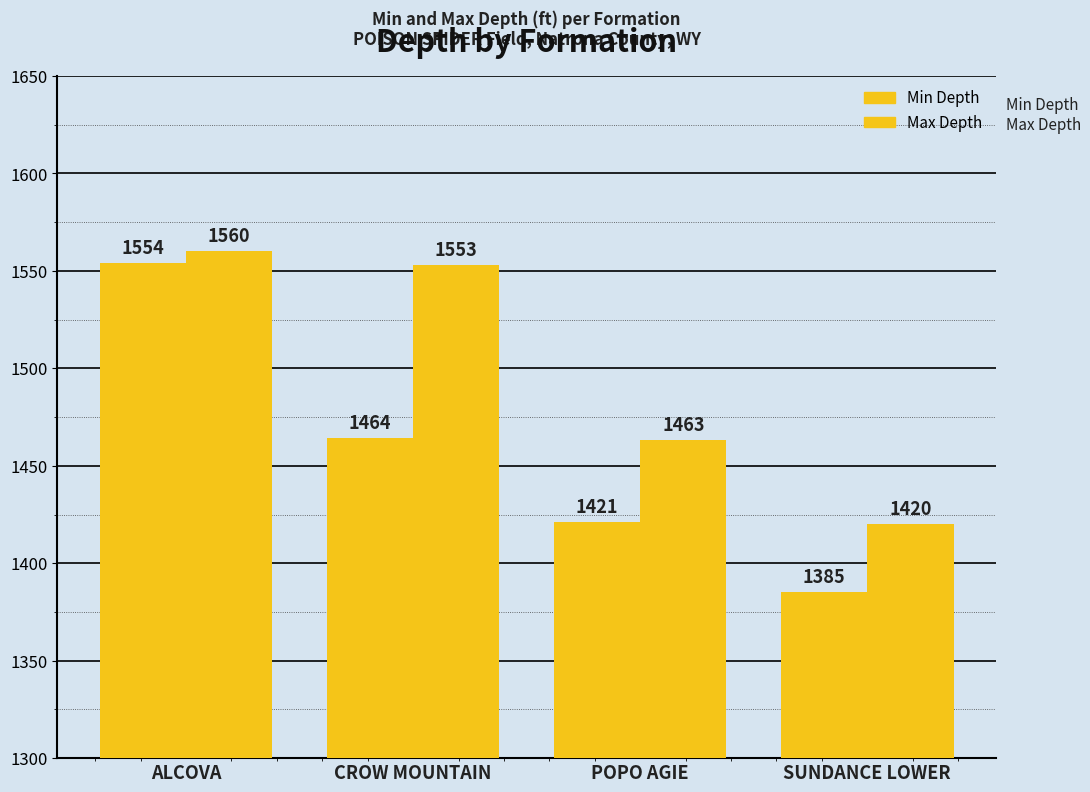

How many series are shown in this chart?

2